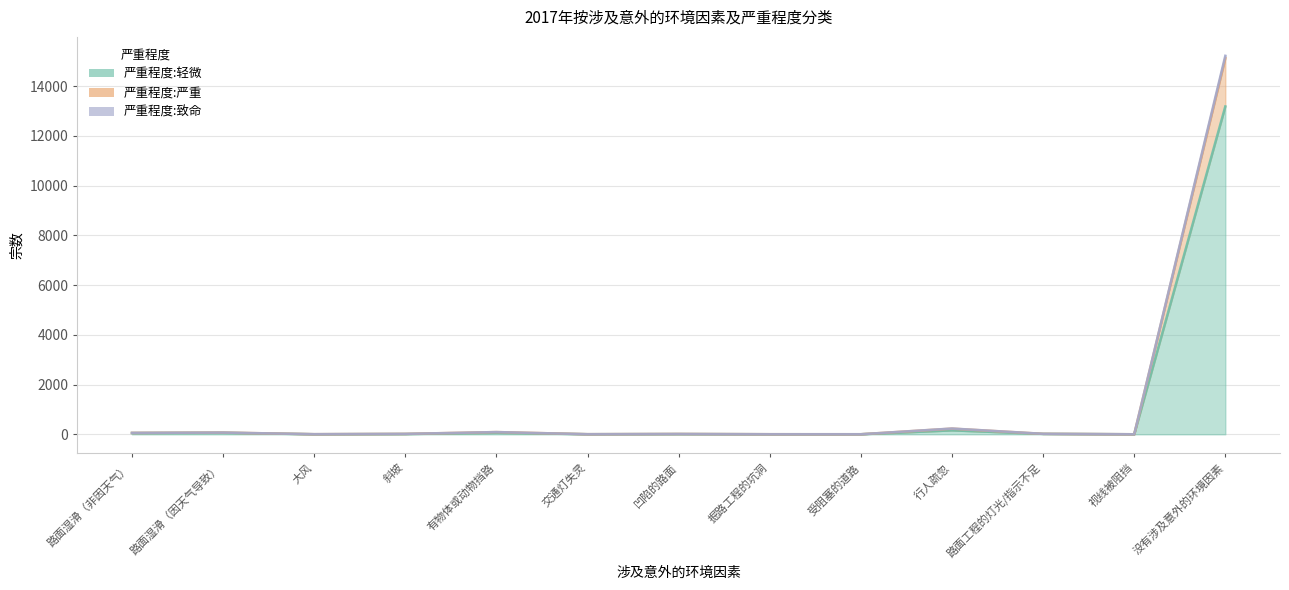

At which category is the sum across all series the highest?

没有涉及意外的环境因素